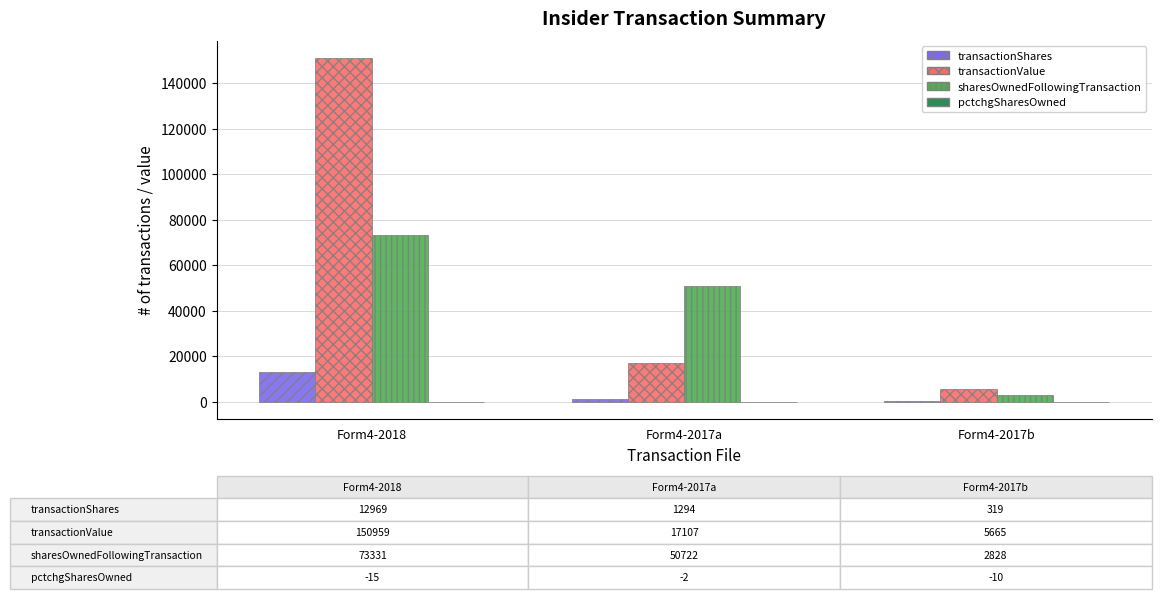

Which series has the largest total across all categories?

transactionValue